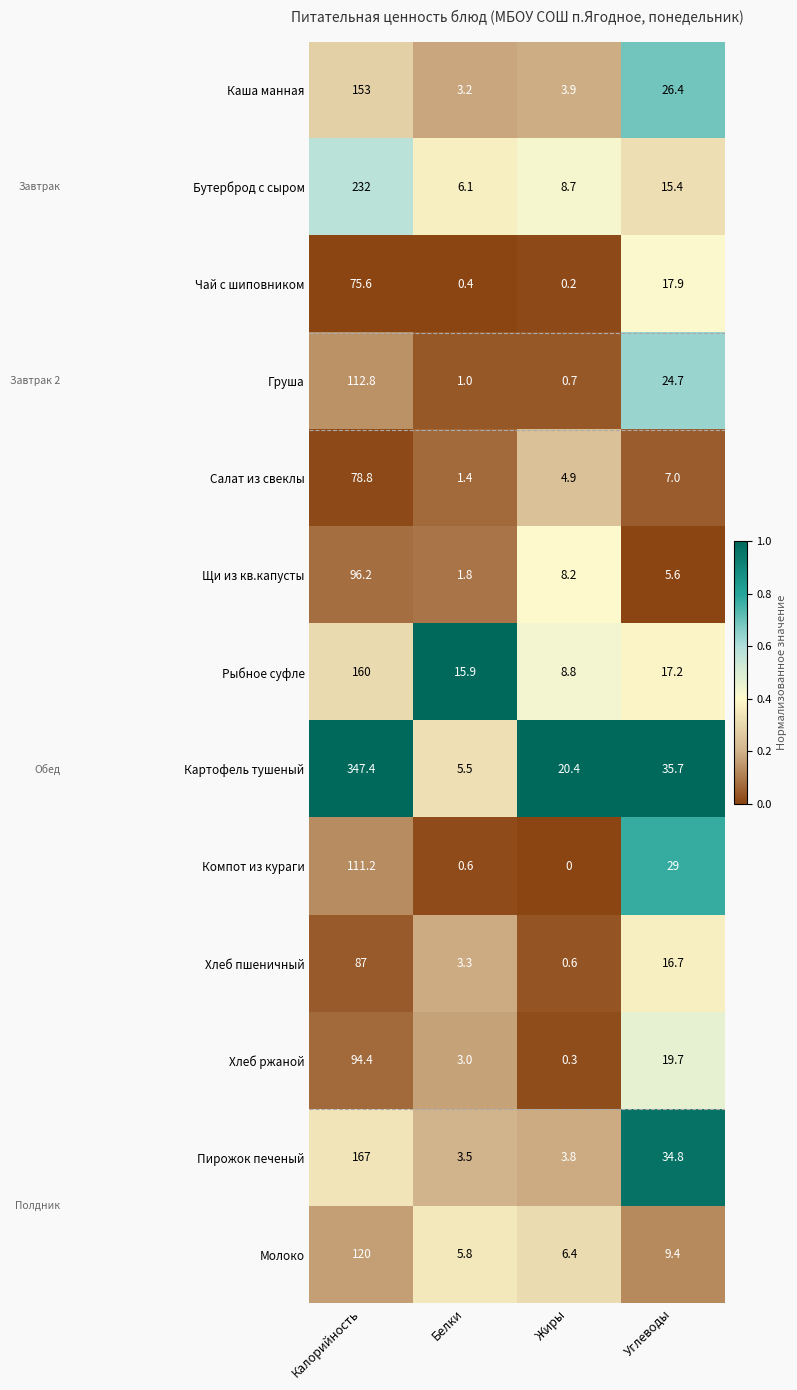

Rank the series at Жиры from highest to lowest value.

Картофель тушеный, Рыбное суфле, Бутерброд с сыром, Щи из кв.капусты, Молоко, Салат из свеклы, Каша манная, Пирожок печеный, Груша, Хлеб пшеничный, Хлеб ржаной, Чай с шиповником, Компот из кураги